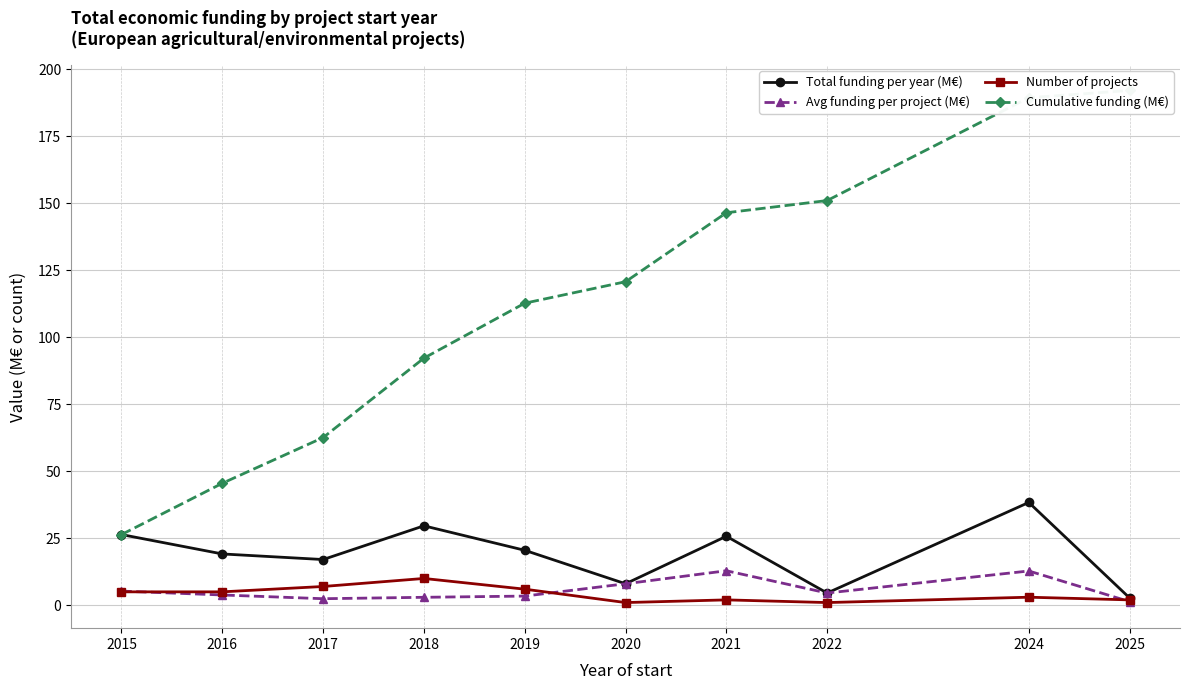

True or false: Cumulative funding (M€) has more than 2 interior local peaks.

False